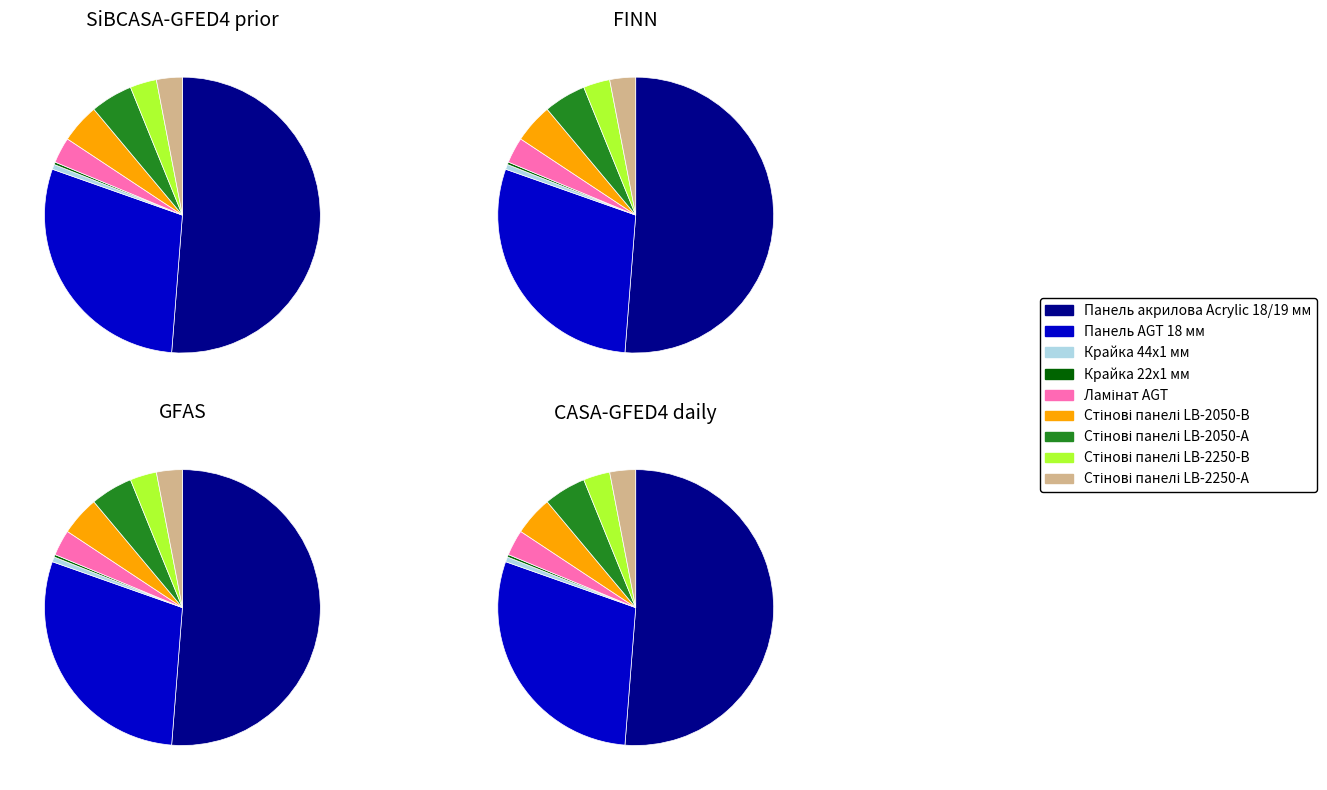

Which slice is the largest?

Панель акрилова Acrylic 18/19 мм